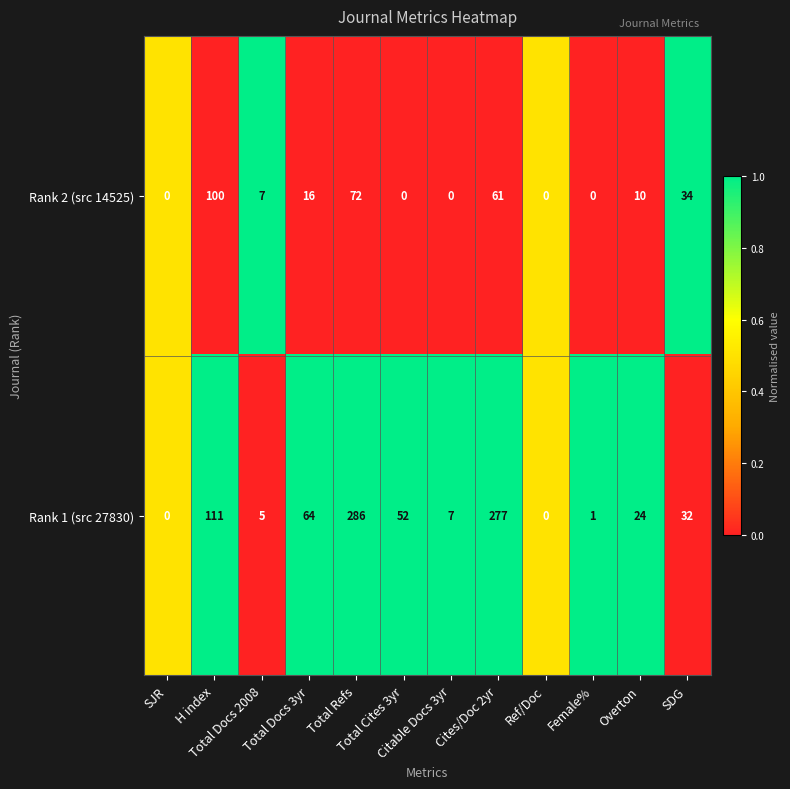

Which series has the largest total across all categories?

Rank 1 (src 27830)